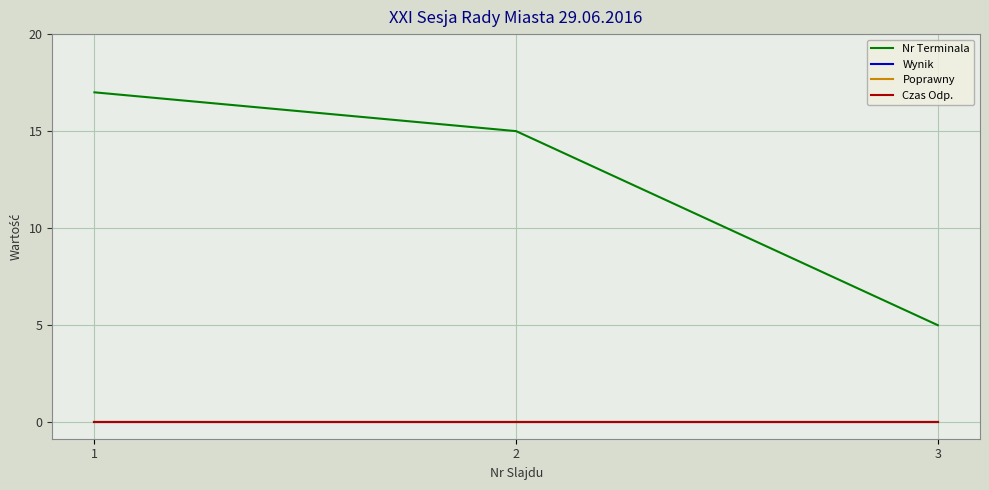

Which series has the largest total across all categories?

Nr Terminala